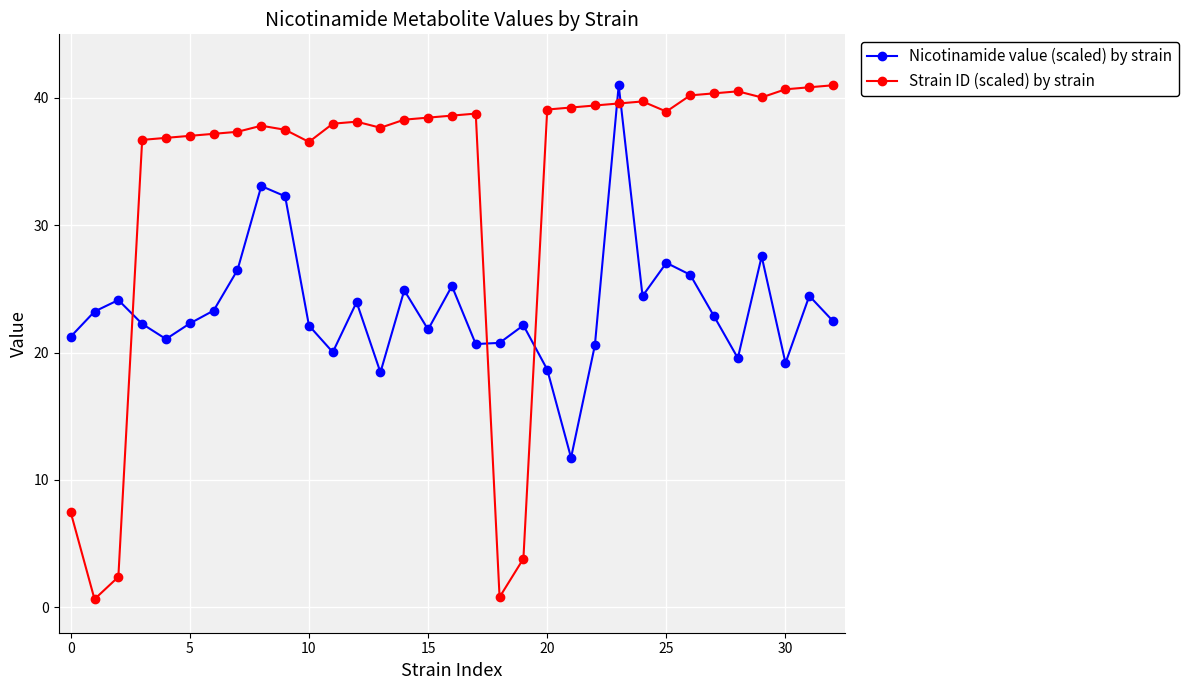

In Strain ID (scaled) by strain, how many points are higher than both neighbors (excluding endpoints)?

5